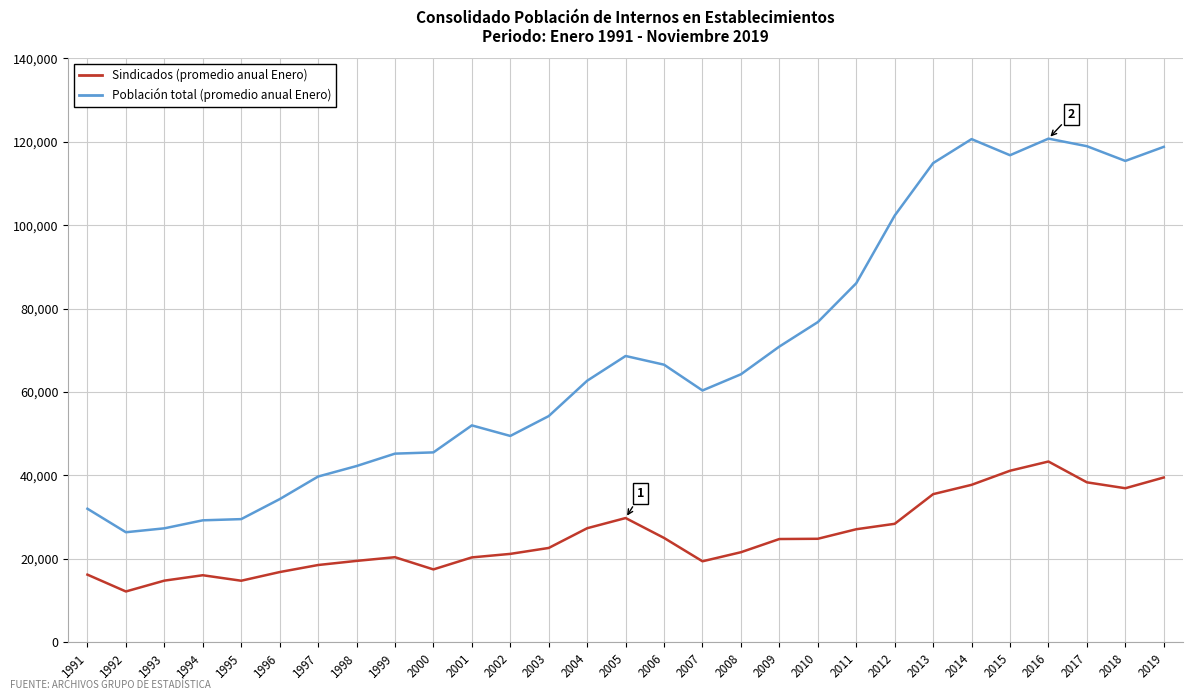

At which category is the sum across all series the highest?

2016